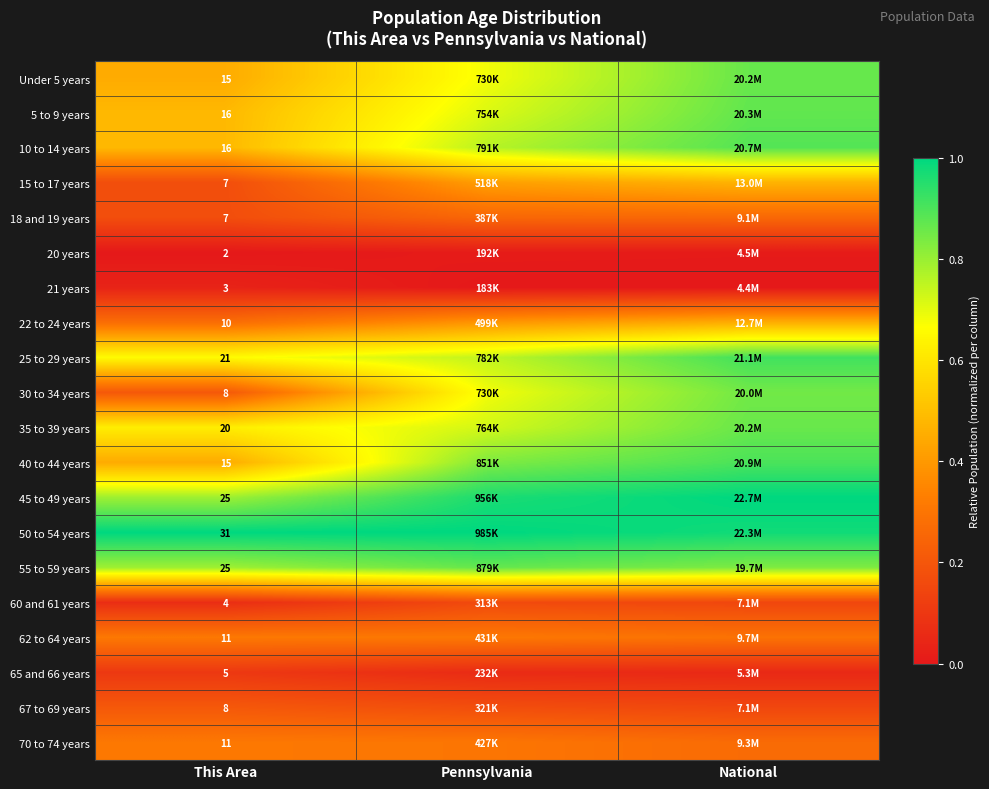

Is the value of 40 to 44 years at This Area greater than the value of 20 years at This Area?

Yes